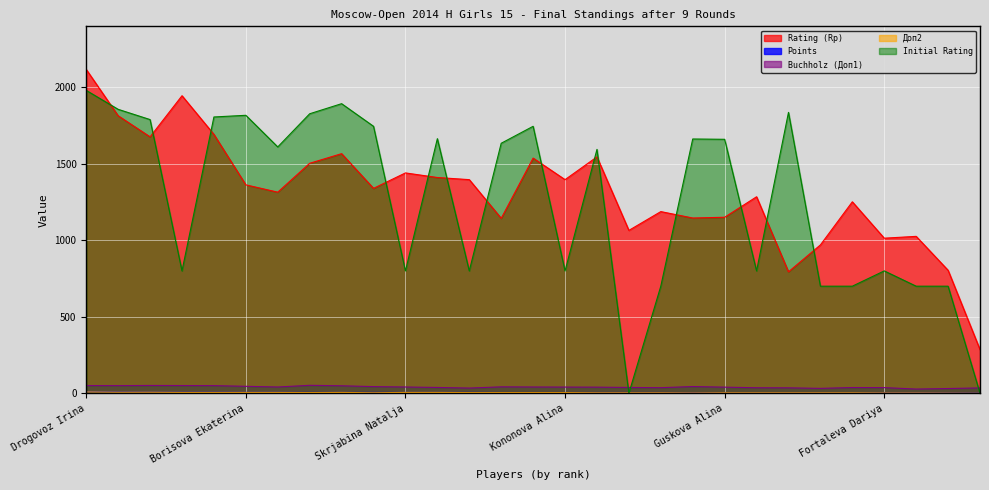

What is the label of the 23rd point from the left?

Arbynova Agniya